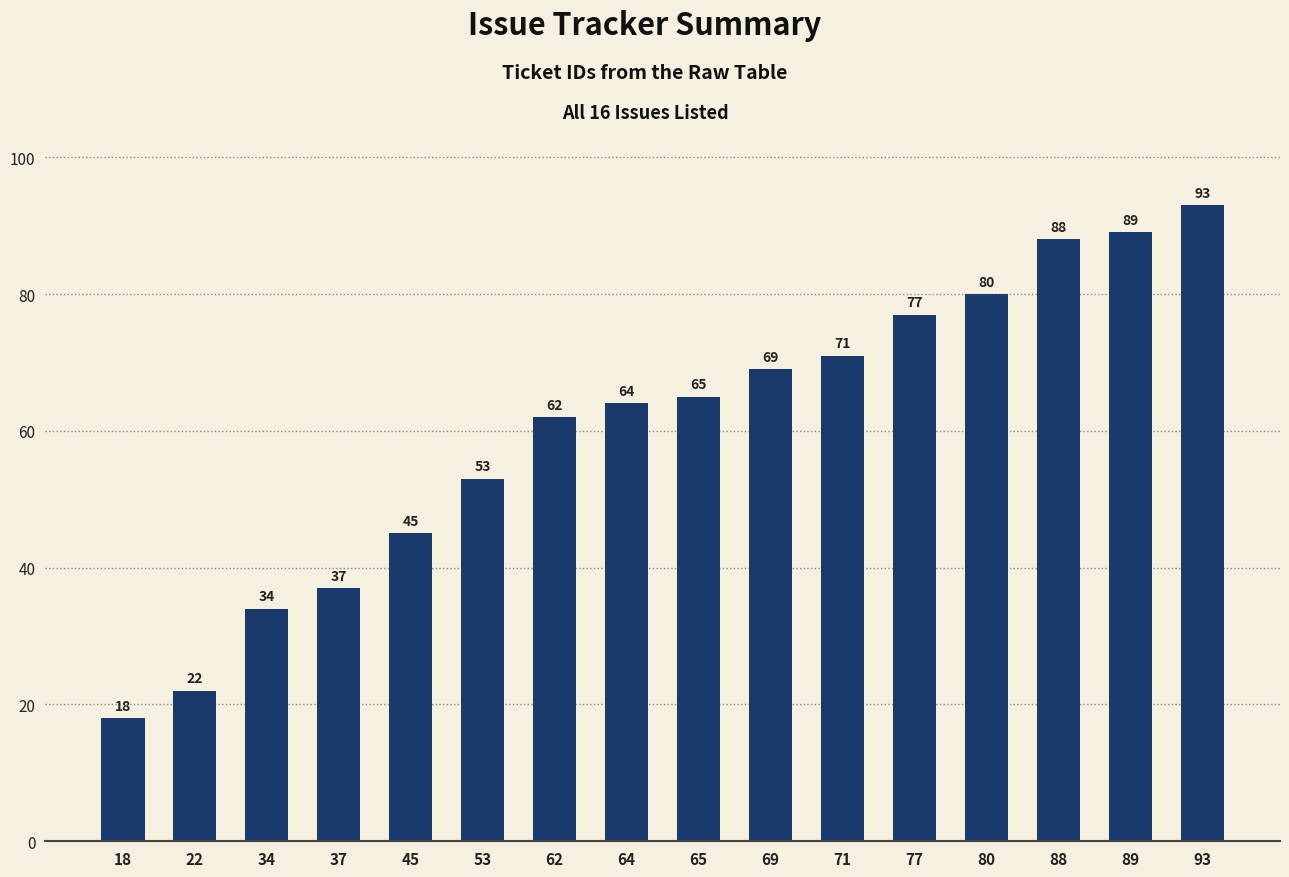

Rank the categories by value from highest to lowest.

93, 89, 88, 80, 77, 71, 69, 65, 64, 62, 53, 45, 37, 34, 22, 18